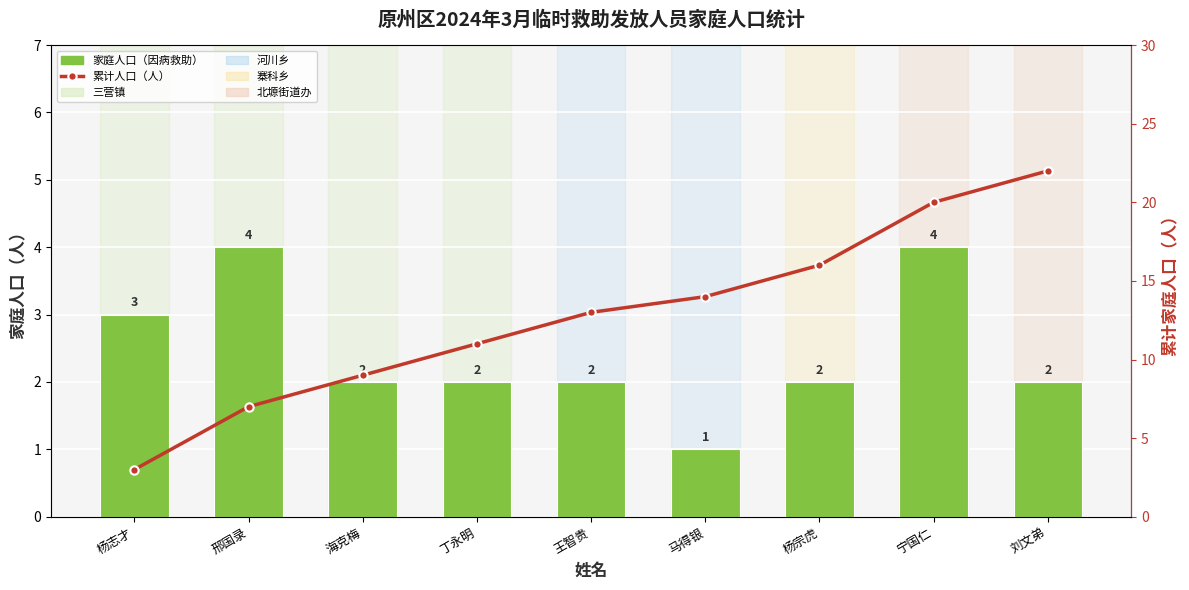

At how many categories does at least one series exceed 10?

6